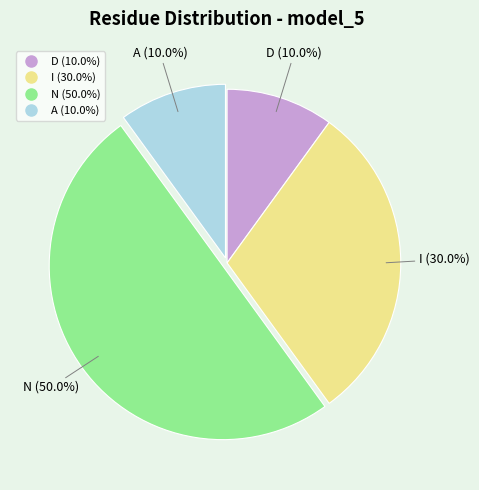

Which slice is the largest?

N